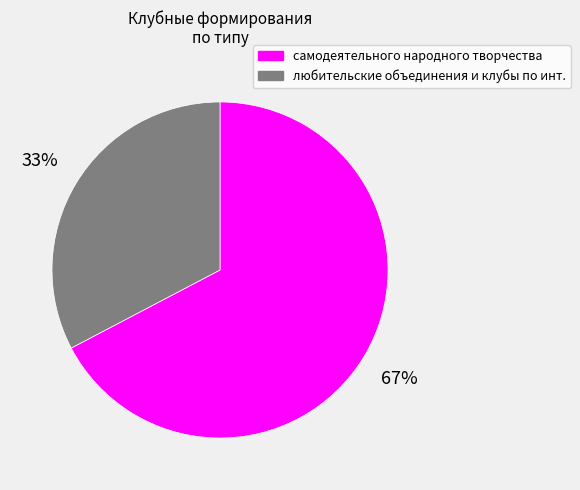

To the nearest percent, what is the average slice percentage?

50%